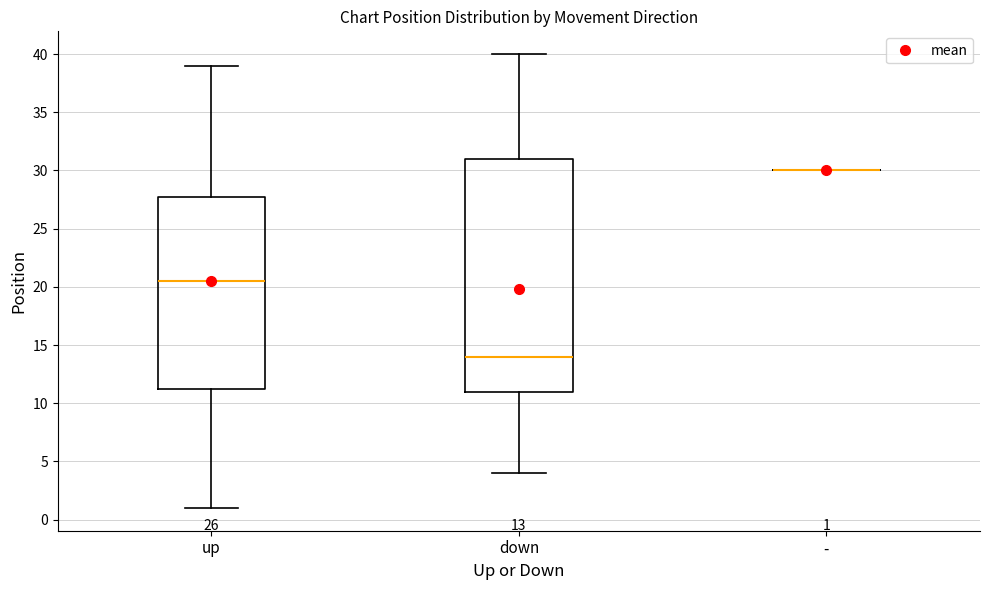

Comparing the boxes themselves (not the whiskers), which one is the tallest?

down